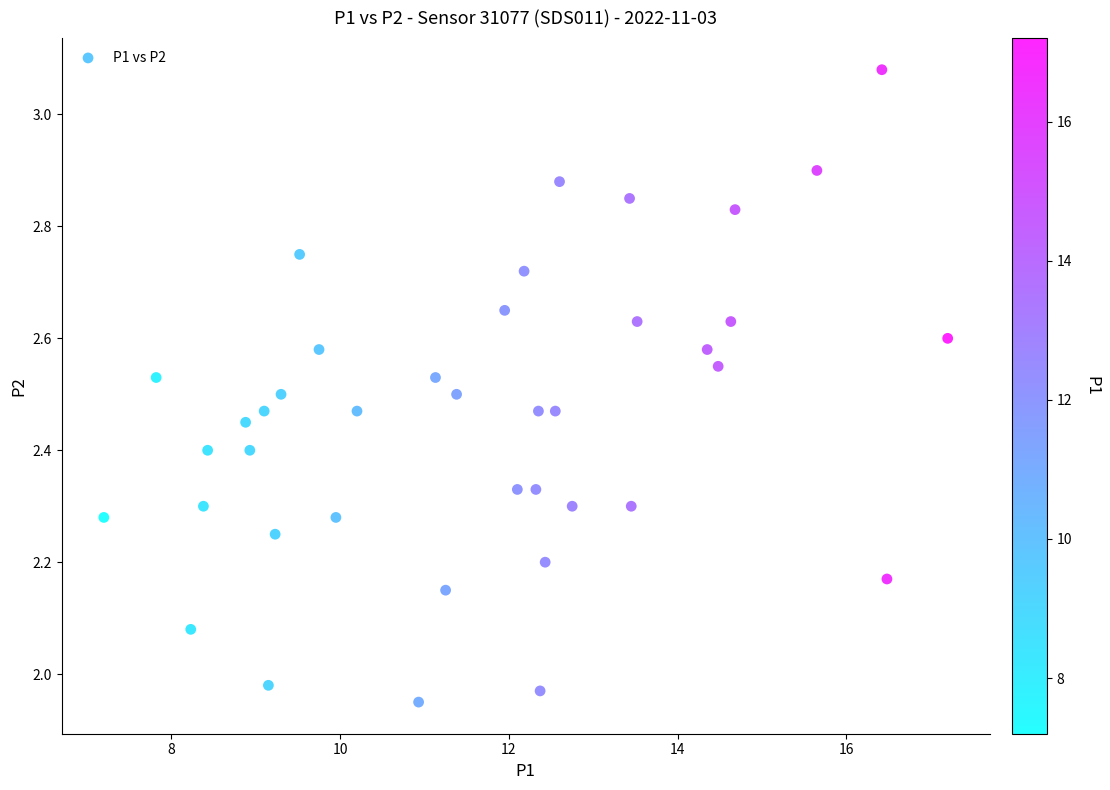

What is the range of X values (max minus min)?

10.0